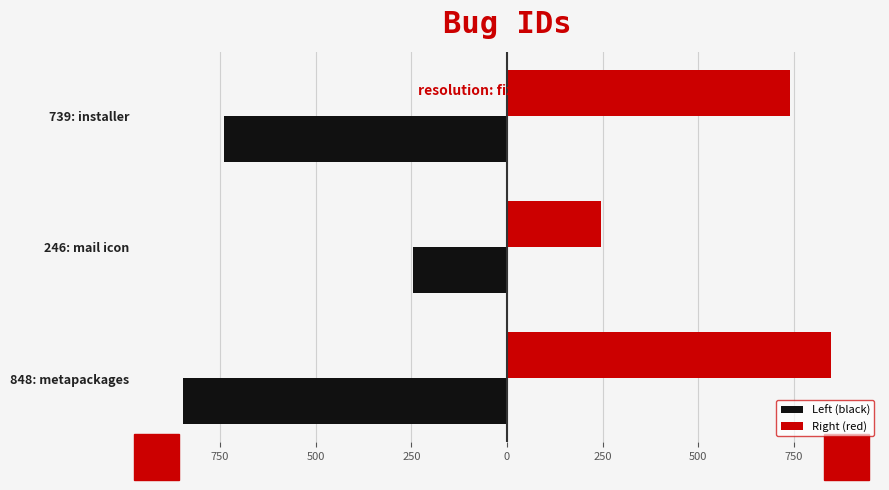

Reading left to right, extract all data points from this chart.

Left (black): -848	-246	-739
Right (red): 848	246	739